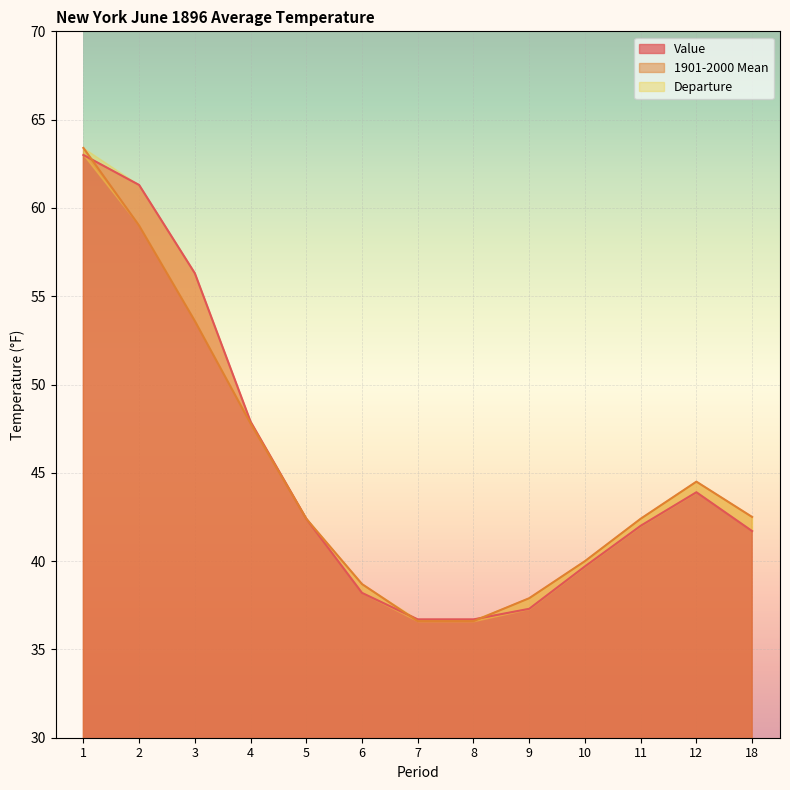

Which series has the largest total across all categories?

Value